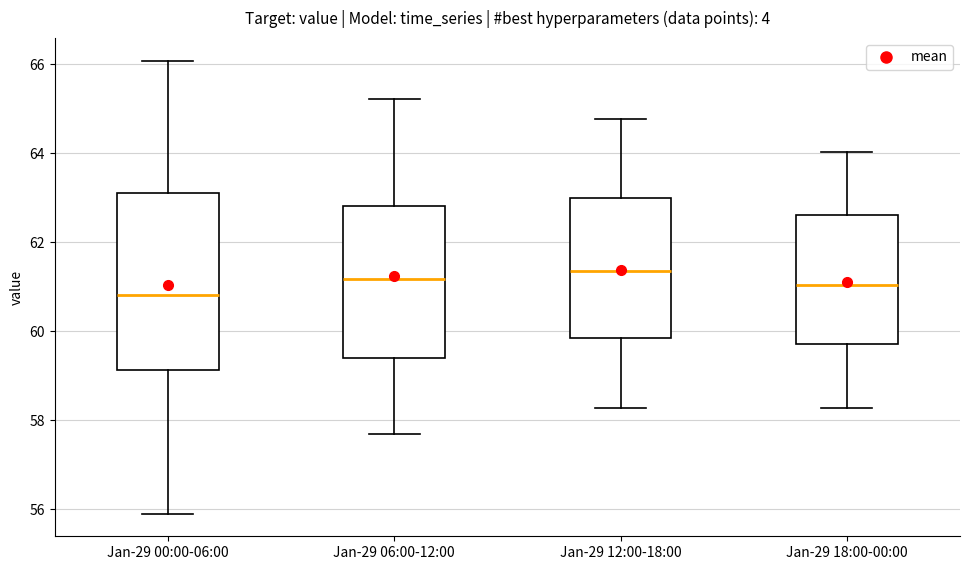

Reading left to right, read every box against the y-axis: the position of its median line, the range the box covers, and the ends of its whiskers. The values are not printed on the chart, so give them approximately, as read against the axis.

Jan-29 00:00-06:00: median 60.8, box 59.2 to 63.0, whiskers 56.0 to 66.0
Jan-29 06:00-12:00: median 61.2, box 59.4 to 62.8, whiskers 57.6 to 65.2
Jan-29 12:00-18:00: median 61.4, box 59.8 to 63.0, whiskers 58.2 to 64.8
Jan-29 18:00-00:00: median 61.0, box 59.8 to 62.6, whiskers 58.2 to 64.0